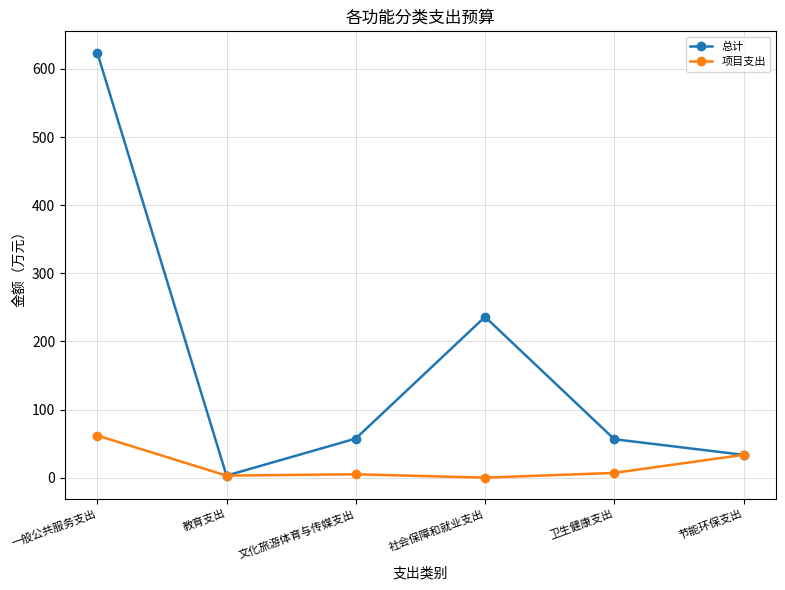

Rank the series by their average value, from lowest to highest.

项目支出, 总计